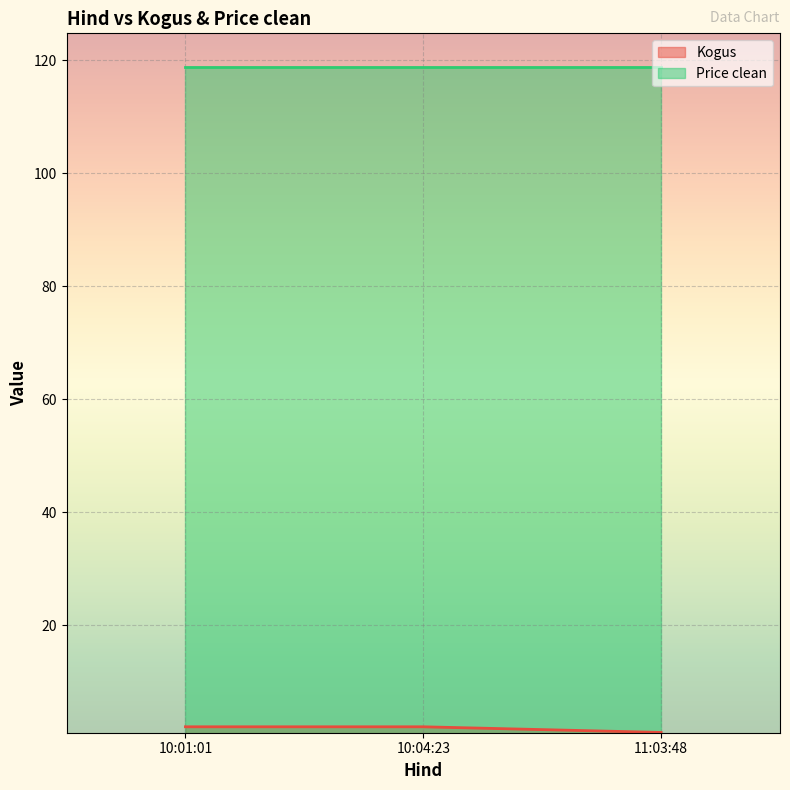

What is the average value?

2